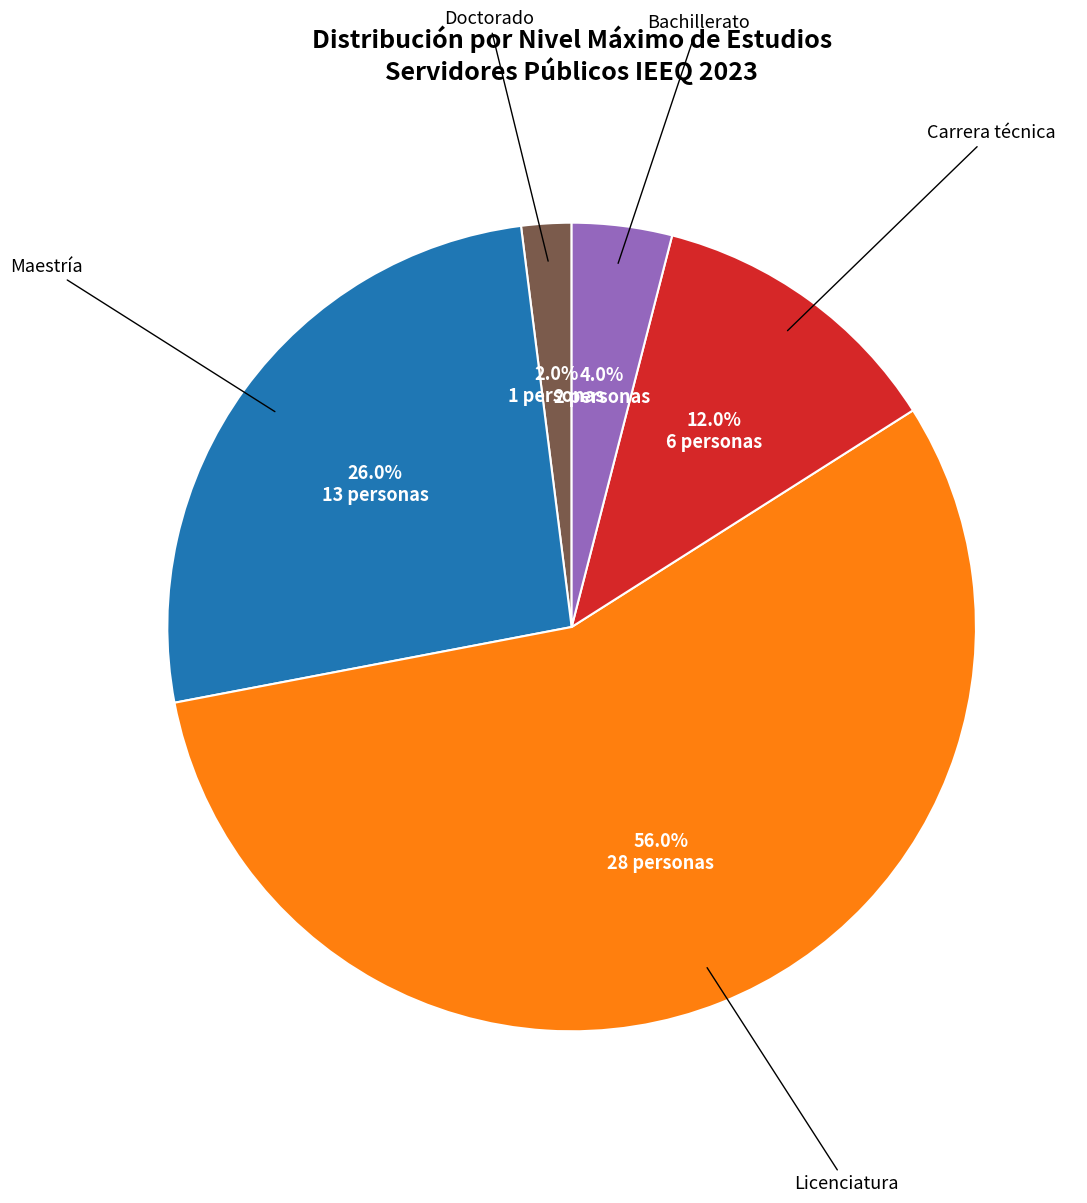

Is there any slice that represents more than half of the pie?

Yes